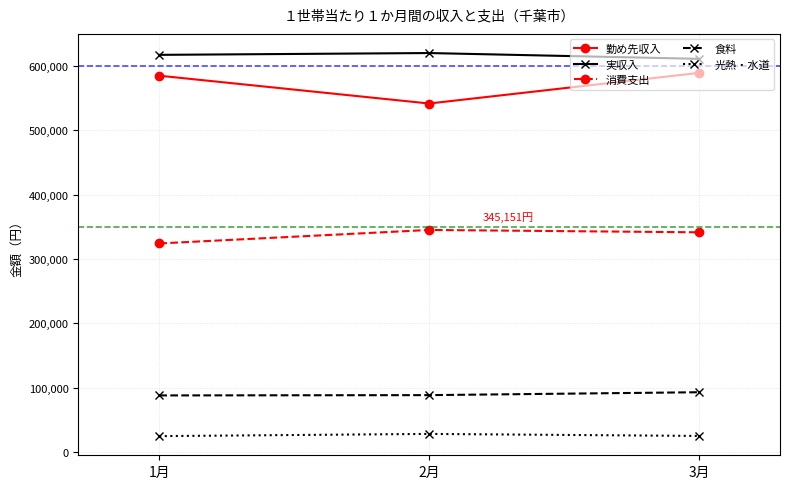

The 実収入 series shows 620239 at 2月. True or false?

True